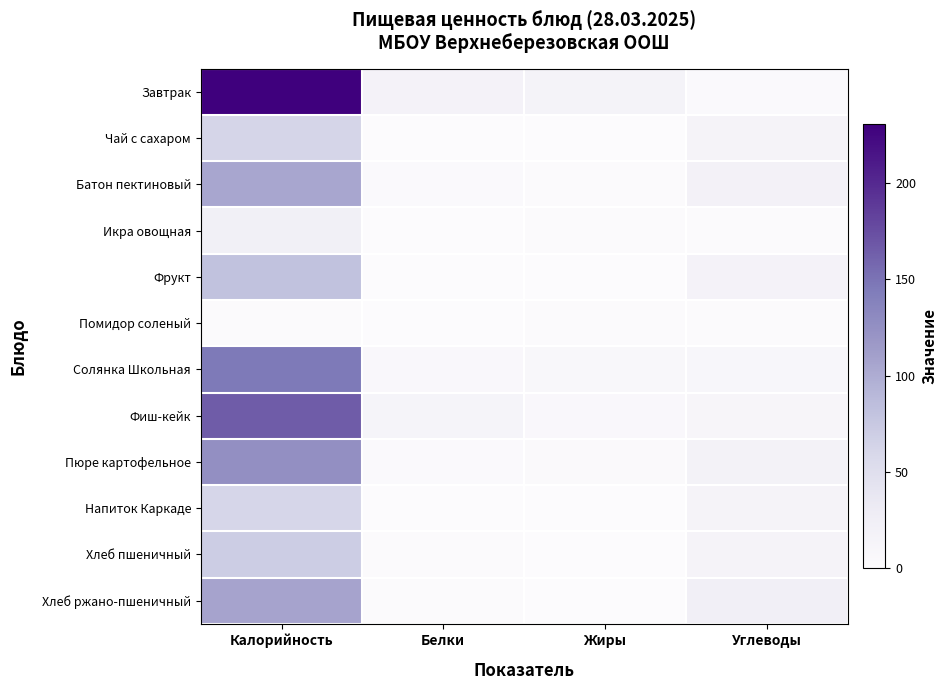

What is the total value across all series at Белки?

51.3